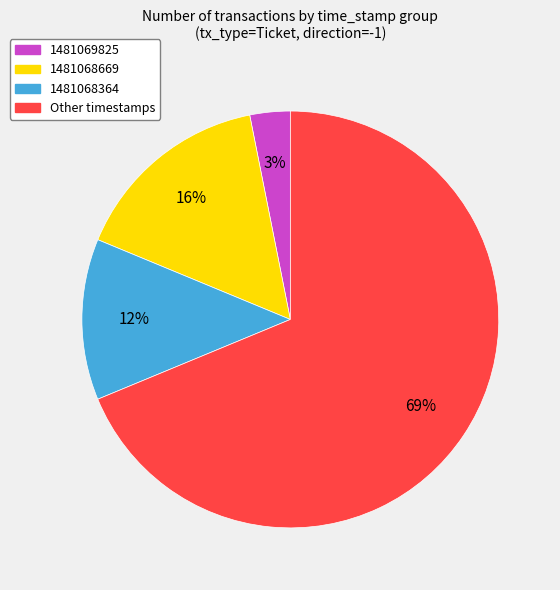

To the nearest percent, what is the average slice percentage?

25%